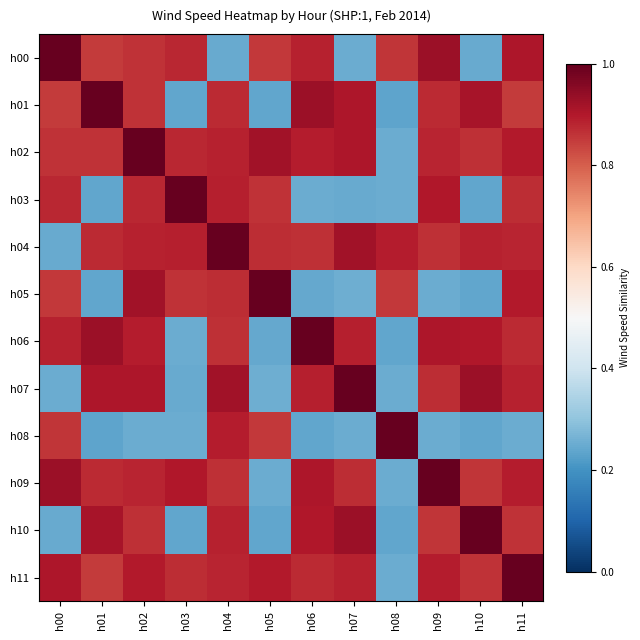

Reading left to right, list all the values displayed in this chart.

h00: h00=1.0	h01=0.9	h02=0.9	h03=0.9	h04=0.2	h05=0.9	h06=0.9	h07=0.3	h08=0.9	h09=0.9	h10=0.2	h11=0.9
h01: h00=0.9	h01=1.0	h02=0.9	h03=0.2	h04=0.9	h05=0.2	h06=0.9	h07=0.9	h08=0.2	h09=0.9	h10=0.9	h11=0.9
h02: h00=0.9	h01=0.9	h02=1.0	h03=0.9	h04=0.9	h05=0.9	h06=0.9	h07=0.9	h08=0.3	h09=0.9	h10=0.9	h11=0.9
h03: h00=0.9	h01=0.2	h02=0.9	h03=1.0	h04=0.9	h05=0.9	h06=0.3	h07=0.2	h08=0.3	h09=0.9	h10=0.2	h11=0.9
h04: h00=0.2	h01=0.9	h02=0.9	h03=0.9	h04=1.0	h05=0.9	h06=0.9	h07=0.9	h08=0.9	h09=0.9	h10=0.9	h11=0.9
h05: h00=0.9	h01=0.2	h02=0.9	h03=0.9	h04=0.9	h05=1.0	h06=0.2	h07=0.3	h08=0.9	h09=0.3	h10=0.2	h11=0.9
h06: h00=0.9	h01=0.9	h02=0.9	h03=0.3	h04=0.9	h05=0.2	h06=1.0	h07=0.9	h08=0.2	h09=0.9	h10=0.9	h11=0.9
h07: h00=0.3	h01=0.9	h02=0.9	h03=0.2	h04=0.9	h05=0.3	h06=0.9	h07=1.0	h08=0.3	h09=0.9	h10=0.9	h11=0.9
h08: h00=0.9	h01=0.2	h02=0.3	h03=0.3	h04=0.9	h05=0.9	h06=0.2	h07=0.3	h08=1.0	h09=0.3	h10=0.2	h11=0.3
h09: h00=0.9	h01=0.9	h02=0.9	h03=0.9	h04=0.9	h05=0.3	h06=0.9	h07=0.9	h08=0.3	h09=1.0	h10=0.9	h11=0.9
h10: h00=0.2	h01=0.9	h02=0.9	h03=0.2	h04=0.9	h05=0.2	h06=0.9	h07=0.9	h08=0.2	h09=0.9	h10=1.0	h11=0.9
h11: h00=0.9	h01=0.9	h02=0.9	h03=0.9	h04=0.9	h05=0.9	h06=0.9	h07=0.9	h08=0.3	h09=0.9	h10=0.9	h11=1.0